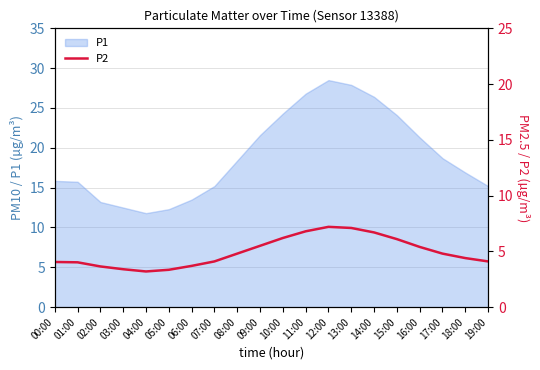

The P1 series shows 30.2 at 16:00. True or false?

False